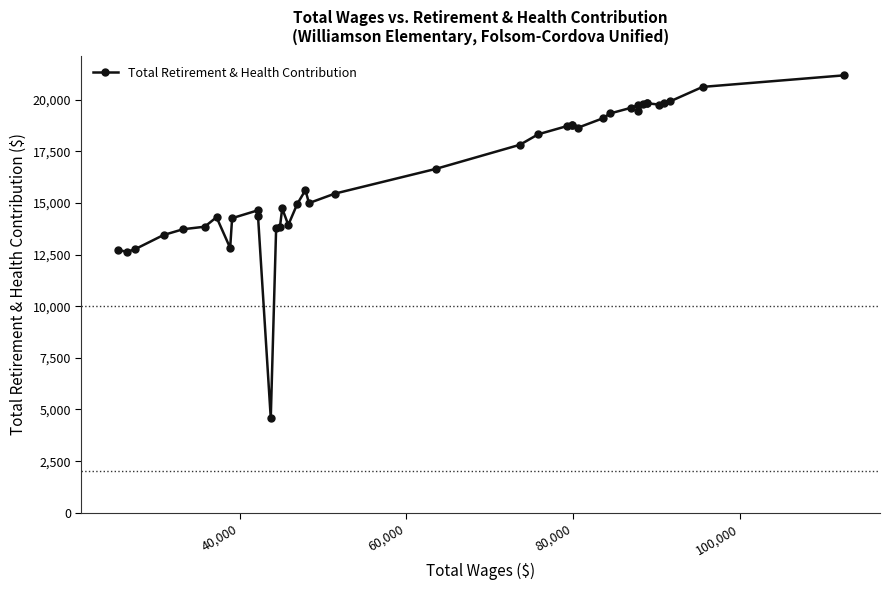

The value at 120,000 is 7047. True or false?

False